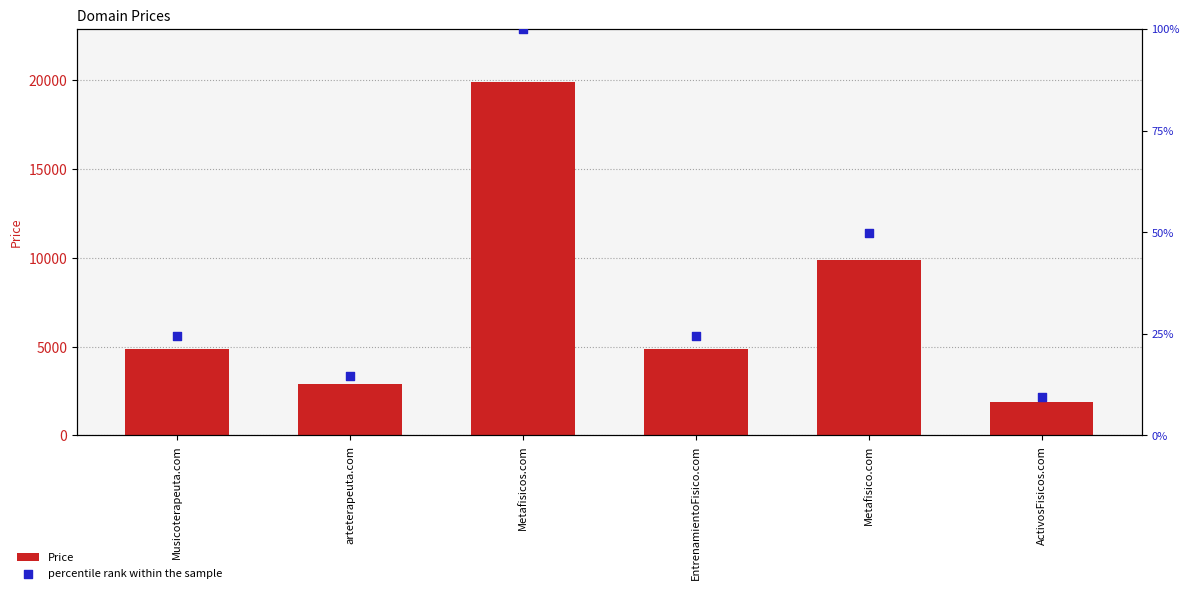

Which series has the largest Y range (max minus min)?

Price